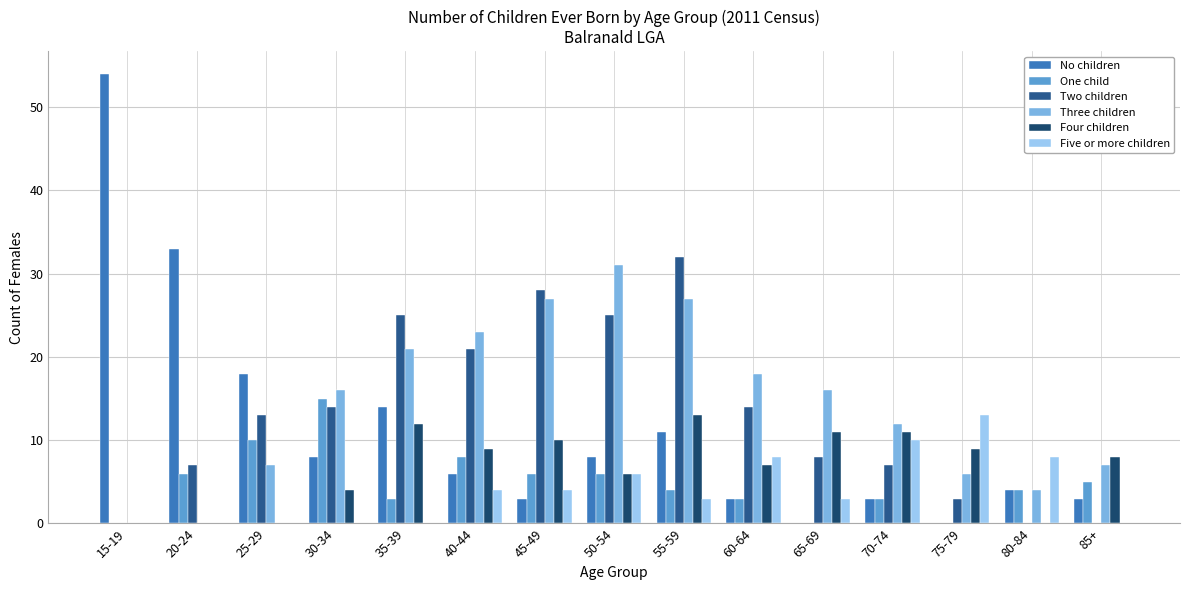

How many groups of bars are there?

15